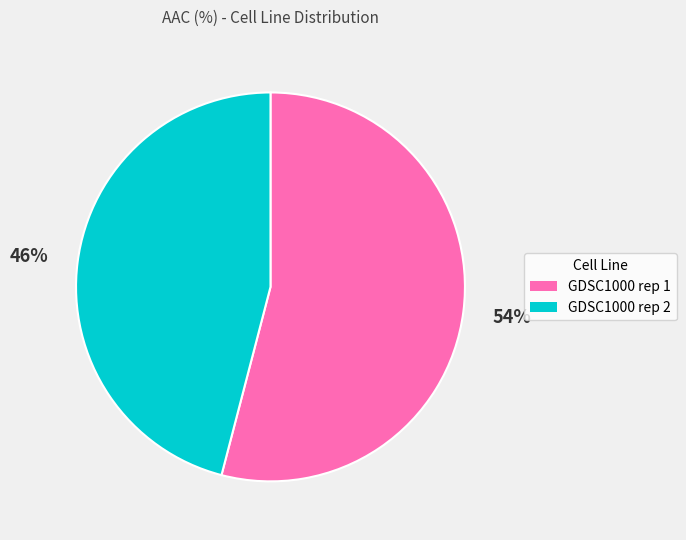

Is the sum of GDSC1000 rep 2 and GDSC1000 rep 1 greater than half?

Yes